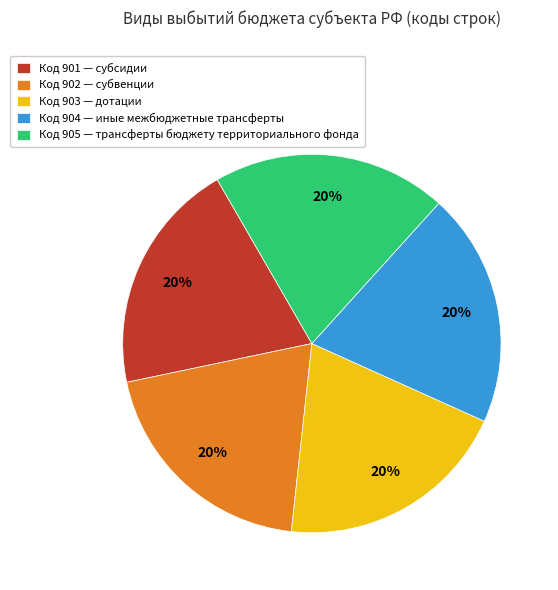

What is the ratio of the value at Код 901 — субсидии to the value at Код 902 — субвенции?

1.0